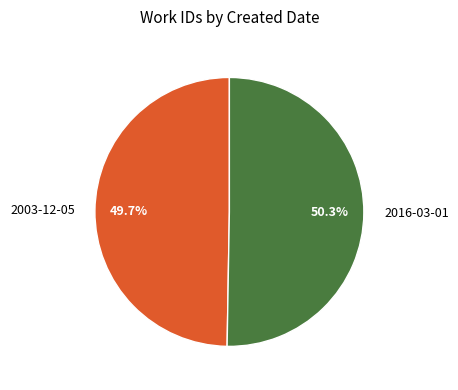

Is it true that 2016-03-01 is 39% of the pie?

False